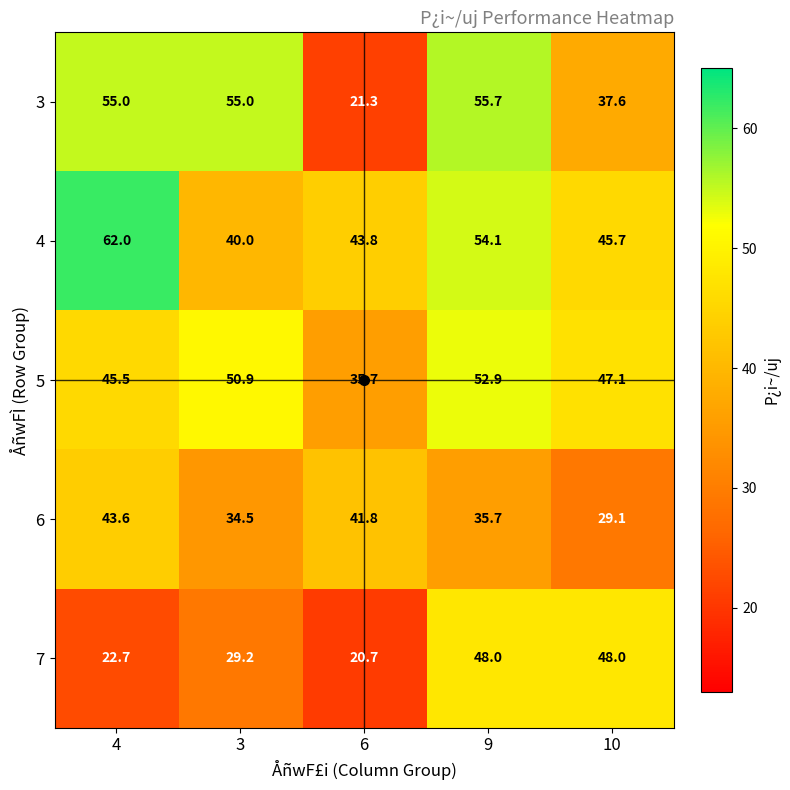

Count the number of categories in the chart.

5